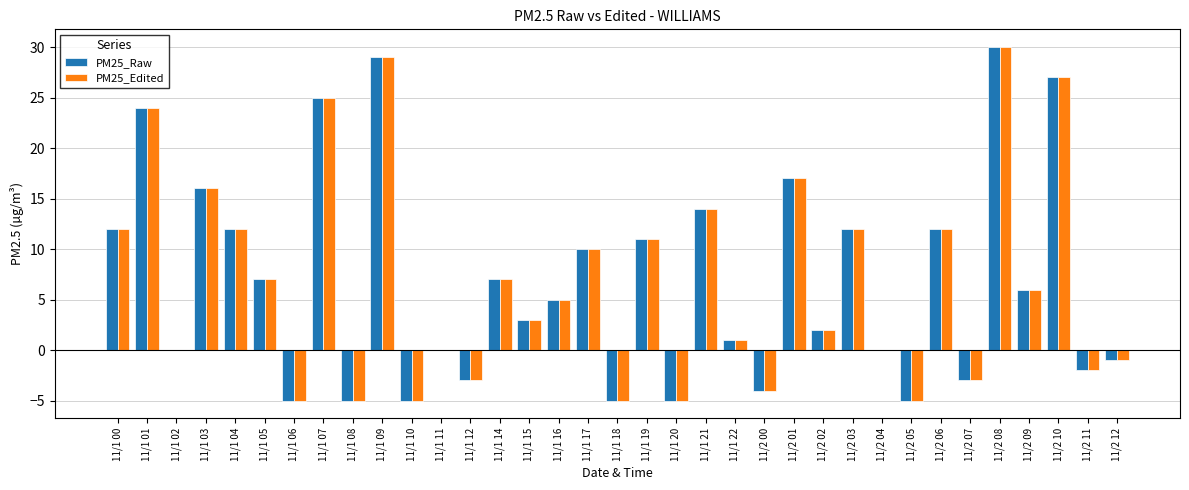

At which category is the sum across all series the highest?

11/2 08